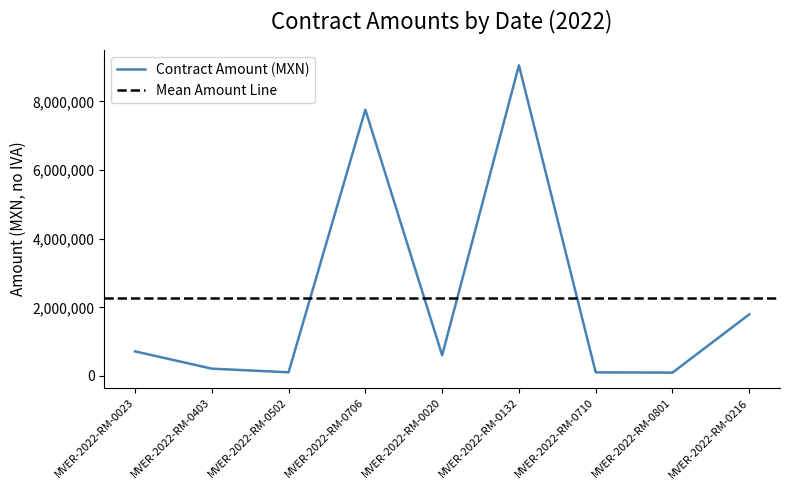

At which label is Contract Amount (MXN) closest to 4574511?

MVER-2022-RM-0216